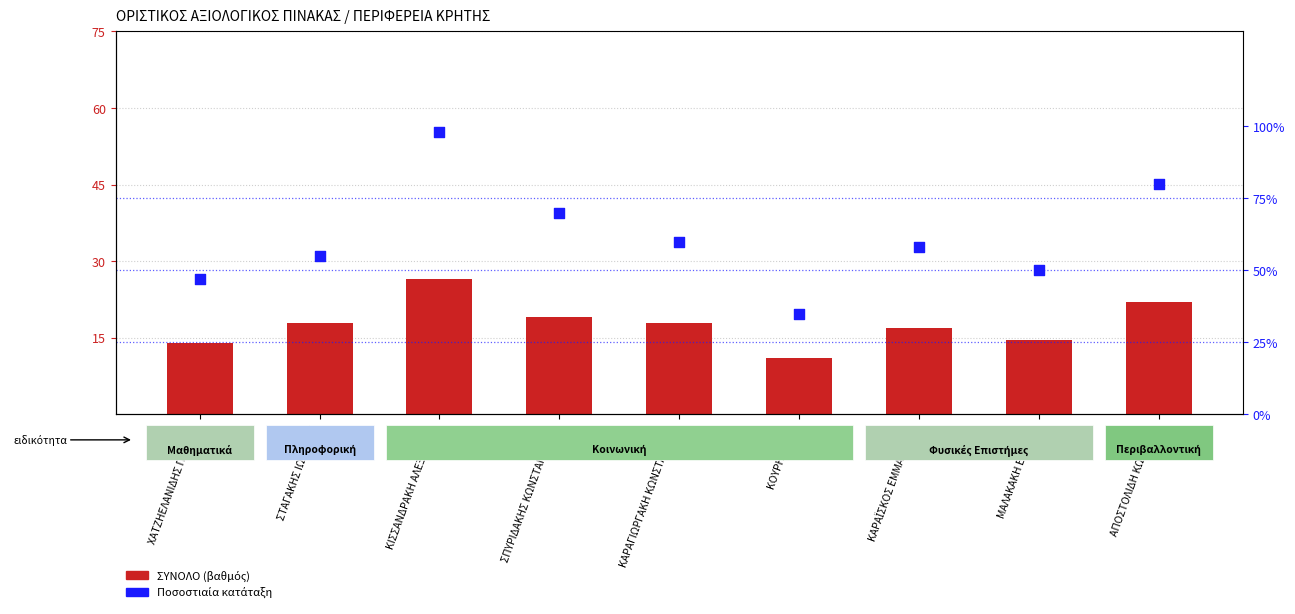

What are all the series names shown in the legend?

ΣΥΝΟΛΟ (βαθμός), Ποσοστιαία κατάταξη